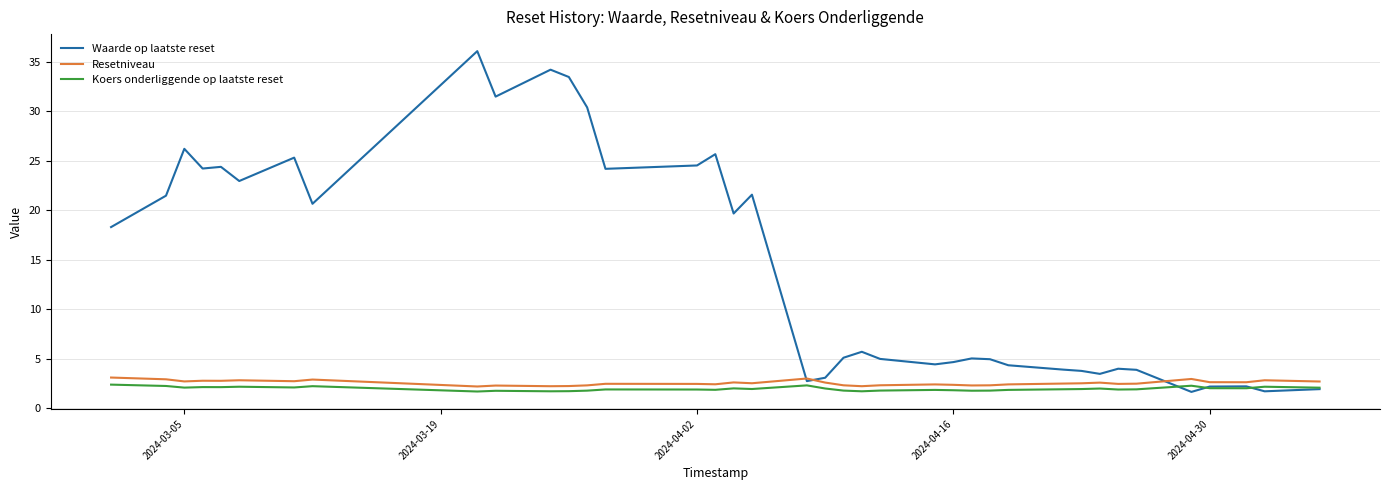

Which series has the largest range (max minus min)?

Waarde op laatste reset